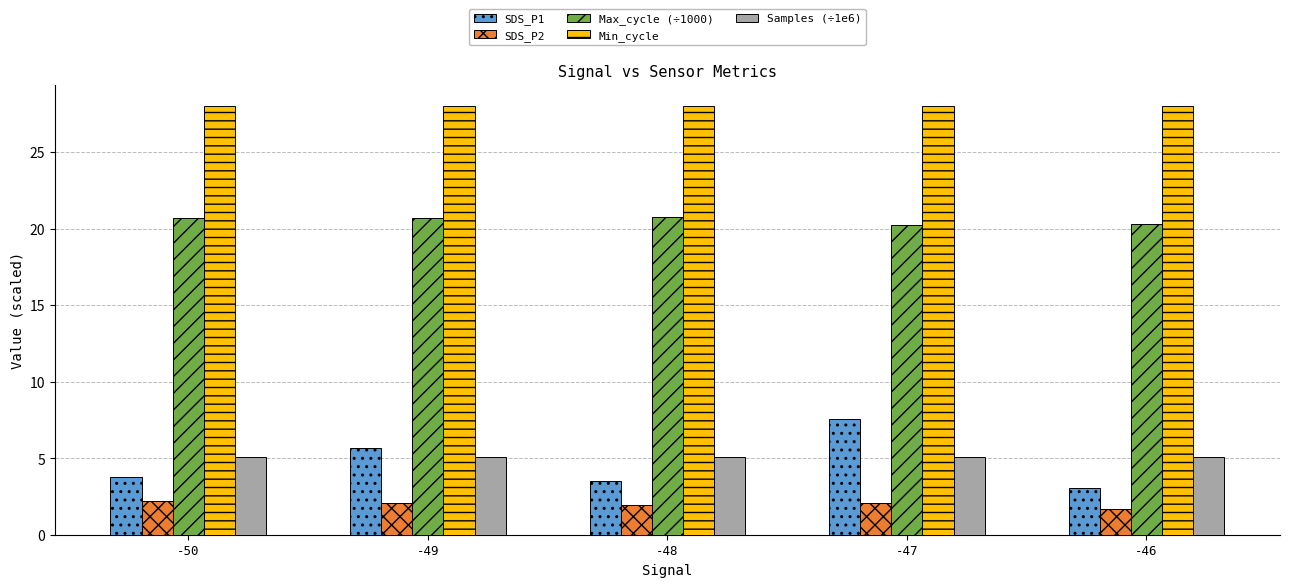

Does the chart contain any negative values?

No